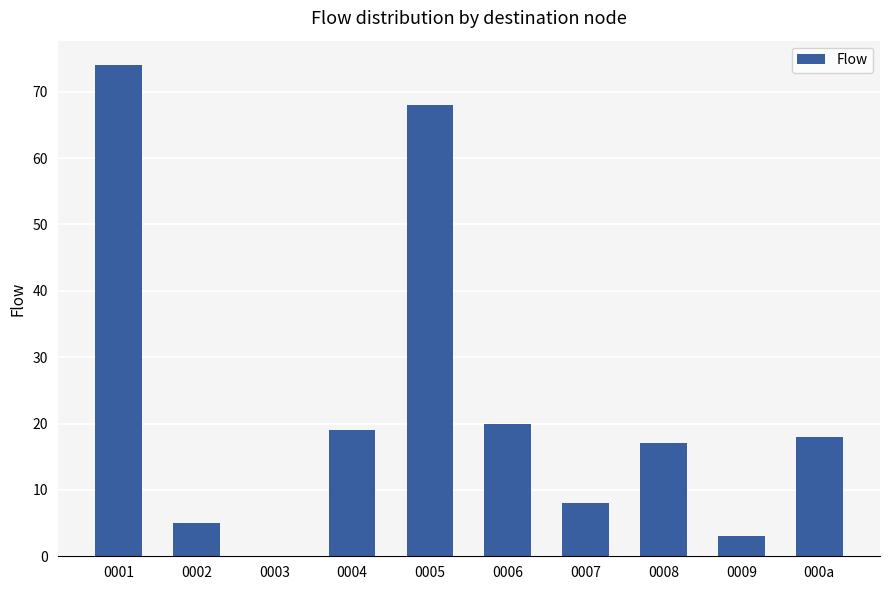

Reading left to right, extract all data points from this chart.

74	5	0	19	68	20	8	17	3	18